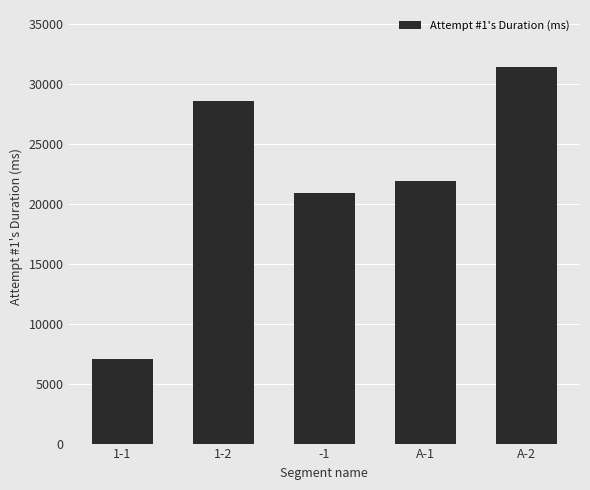

What is the smallest value displayed?

7062